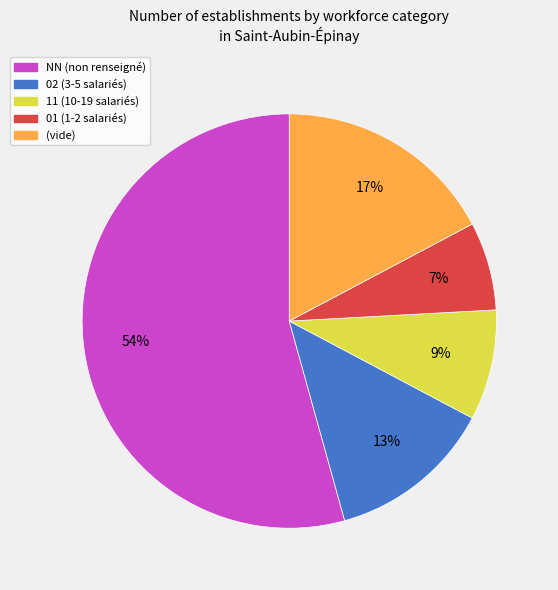

To the nearest percent, what is the average slice percentage?

20%